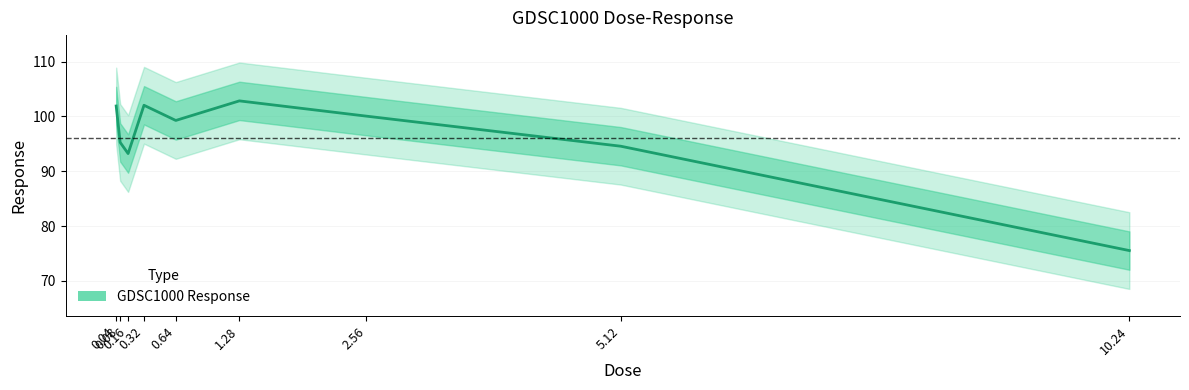

Reading left to right, extract all data points from this chart.

101.9	95.3	93.2	102.0	99.3	102.8	100.1	94.6	75.5